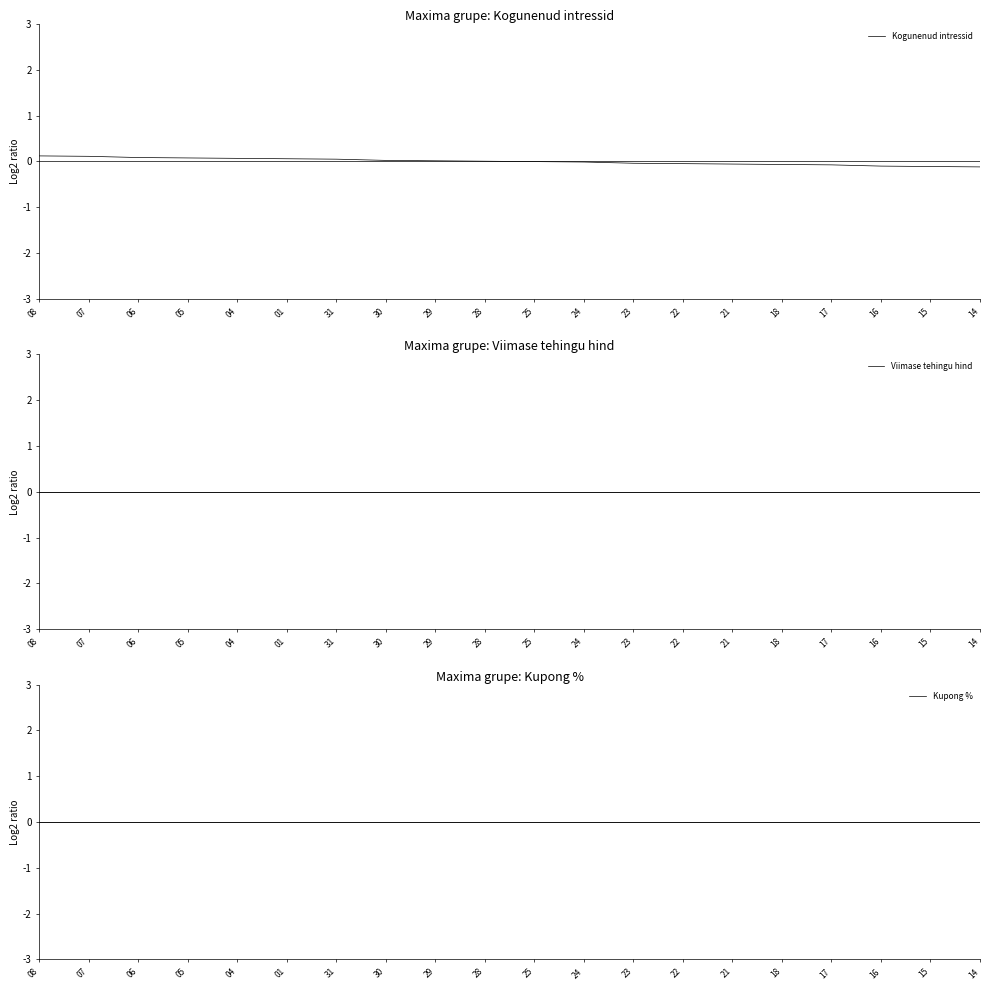

Which series changed the most between 07 and 04?

Kogunenud intressid